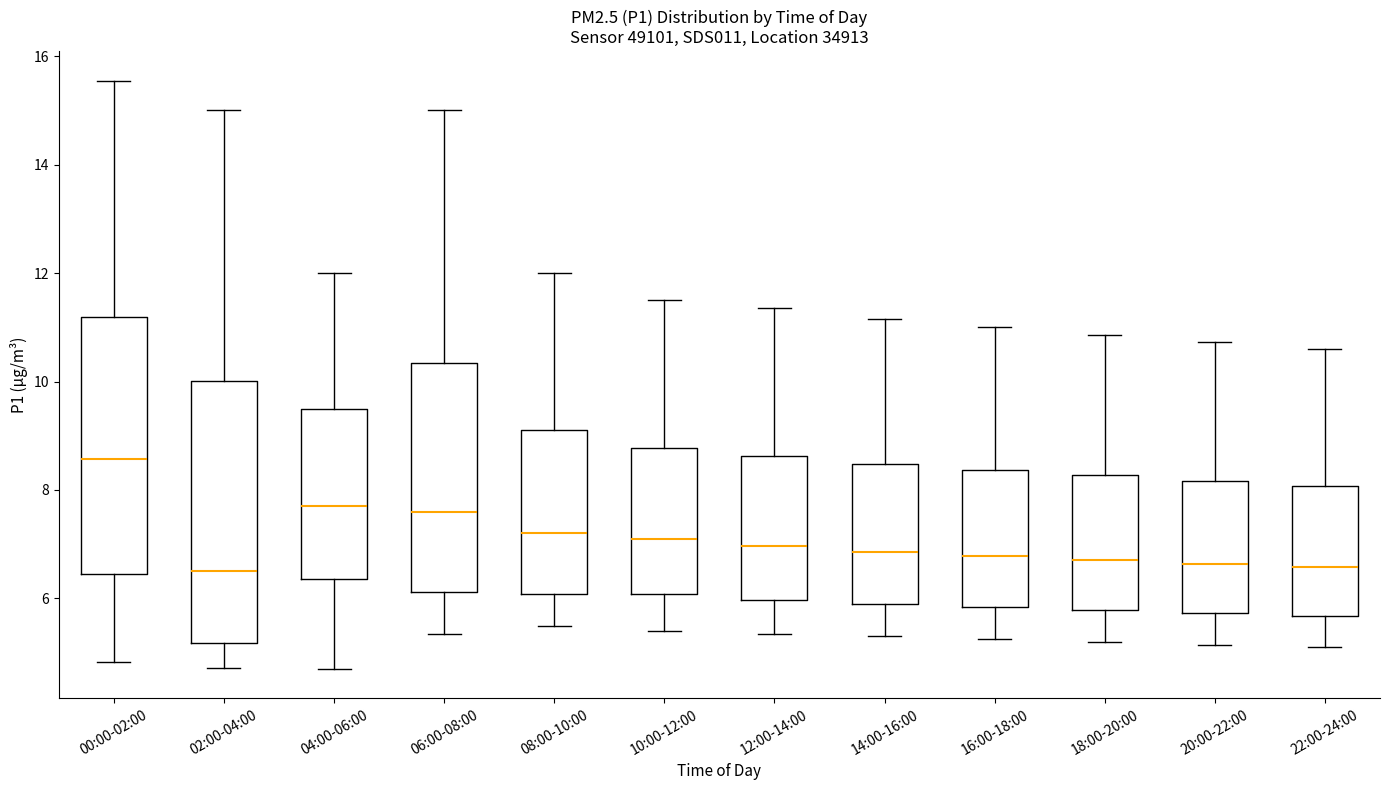

Which box has the highest median line?

00:00-02:00